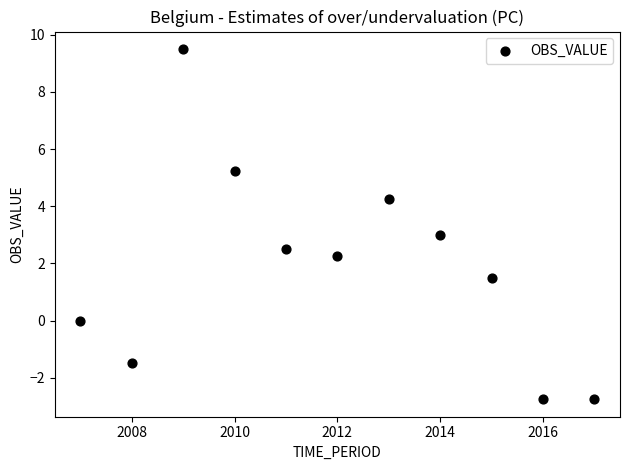

What is the range of X values (max minus min)?

10.0